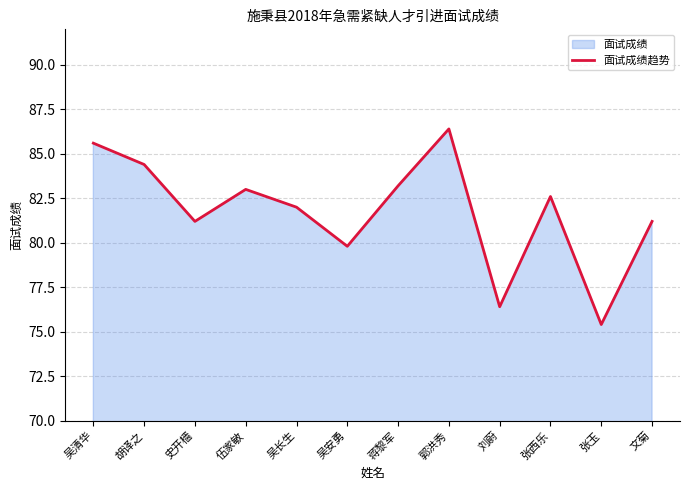

True or false: the data shows 84.4 at 胡译之.

True